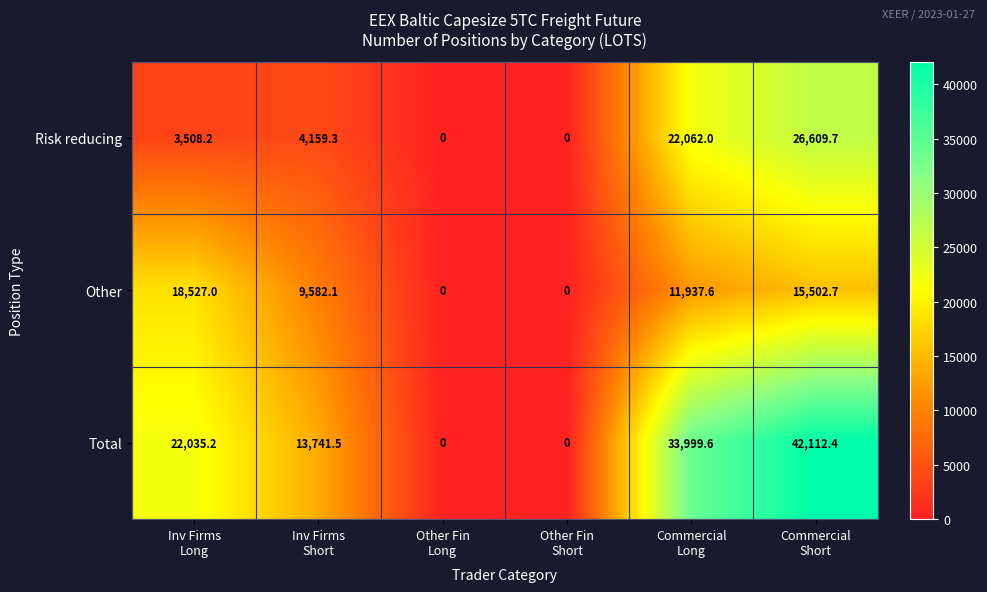

At how many categories does at least one series exceed 39050?

1